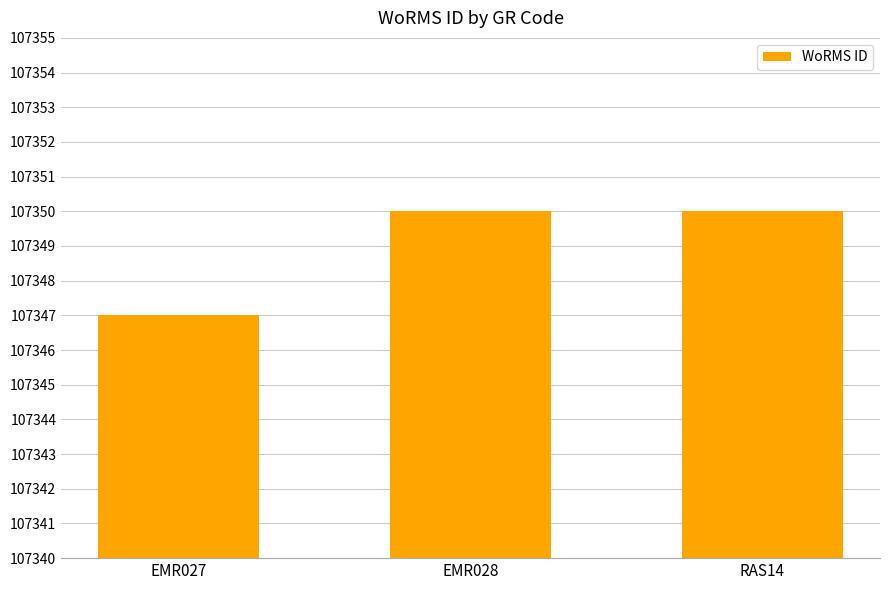

Reading right to left, list all the values displayed in this chart.

RAS14=107350	EMR028=107350	EMR027=107347